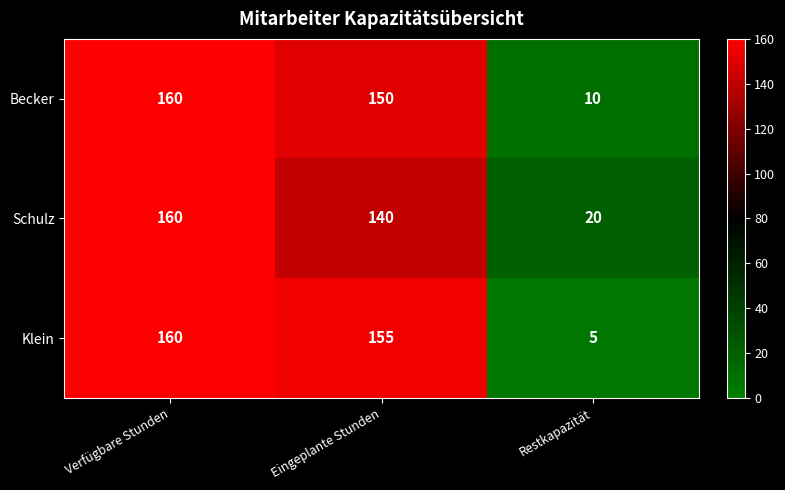

What is the difference between the second highest and minimum values in the Klein series?

150